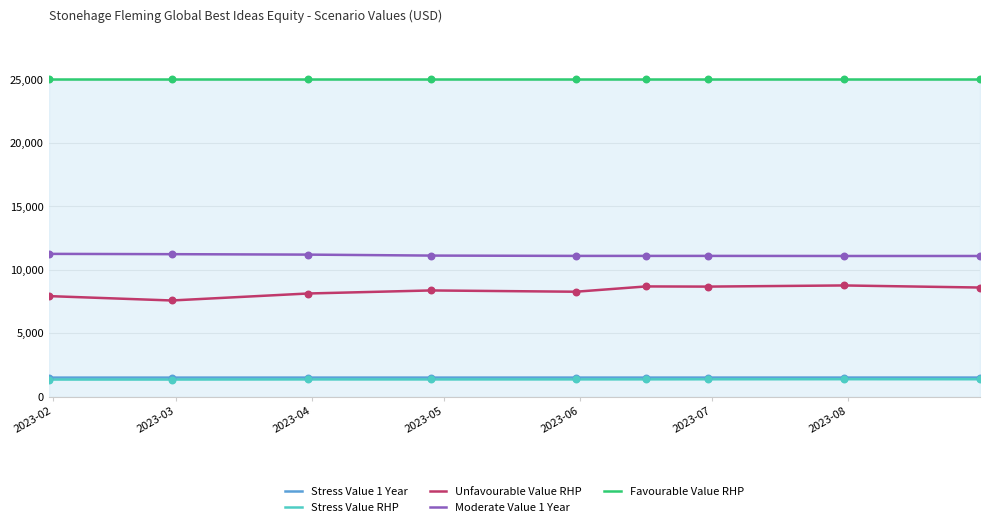

What is the greatest value displayed?

25073.1